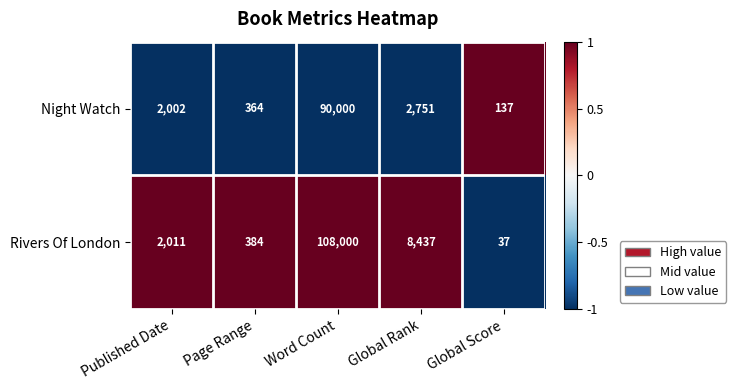

At which label is Rivers Of London closest to 54018?

Global Rank